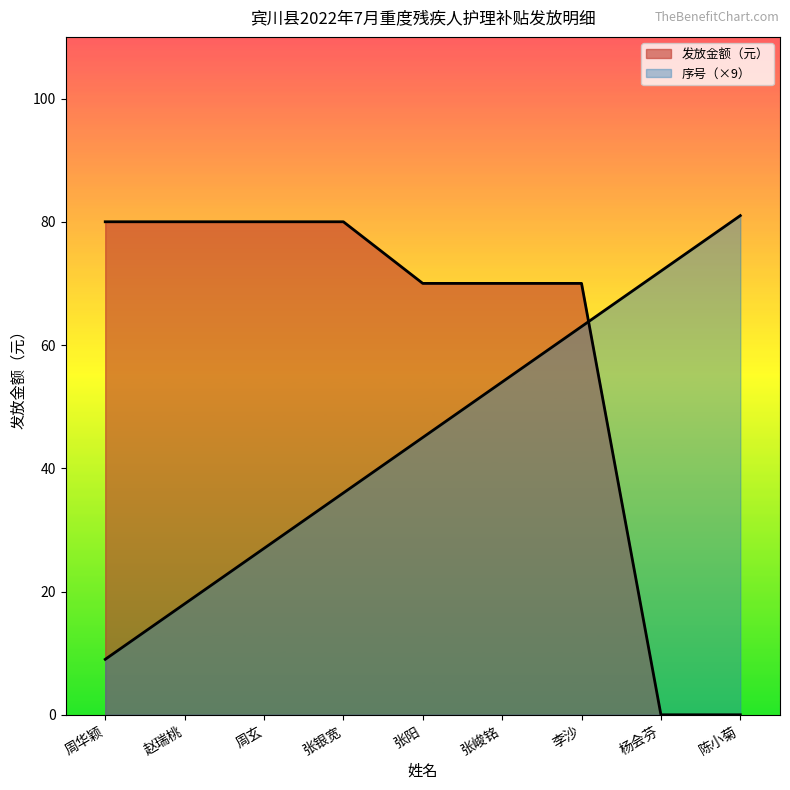

What is the label of the 9th point from the left?

陈小菊